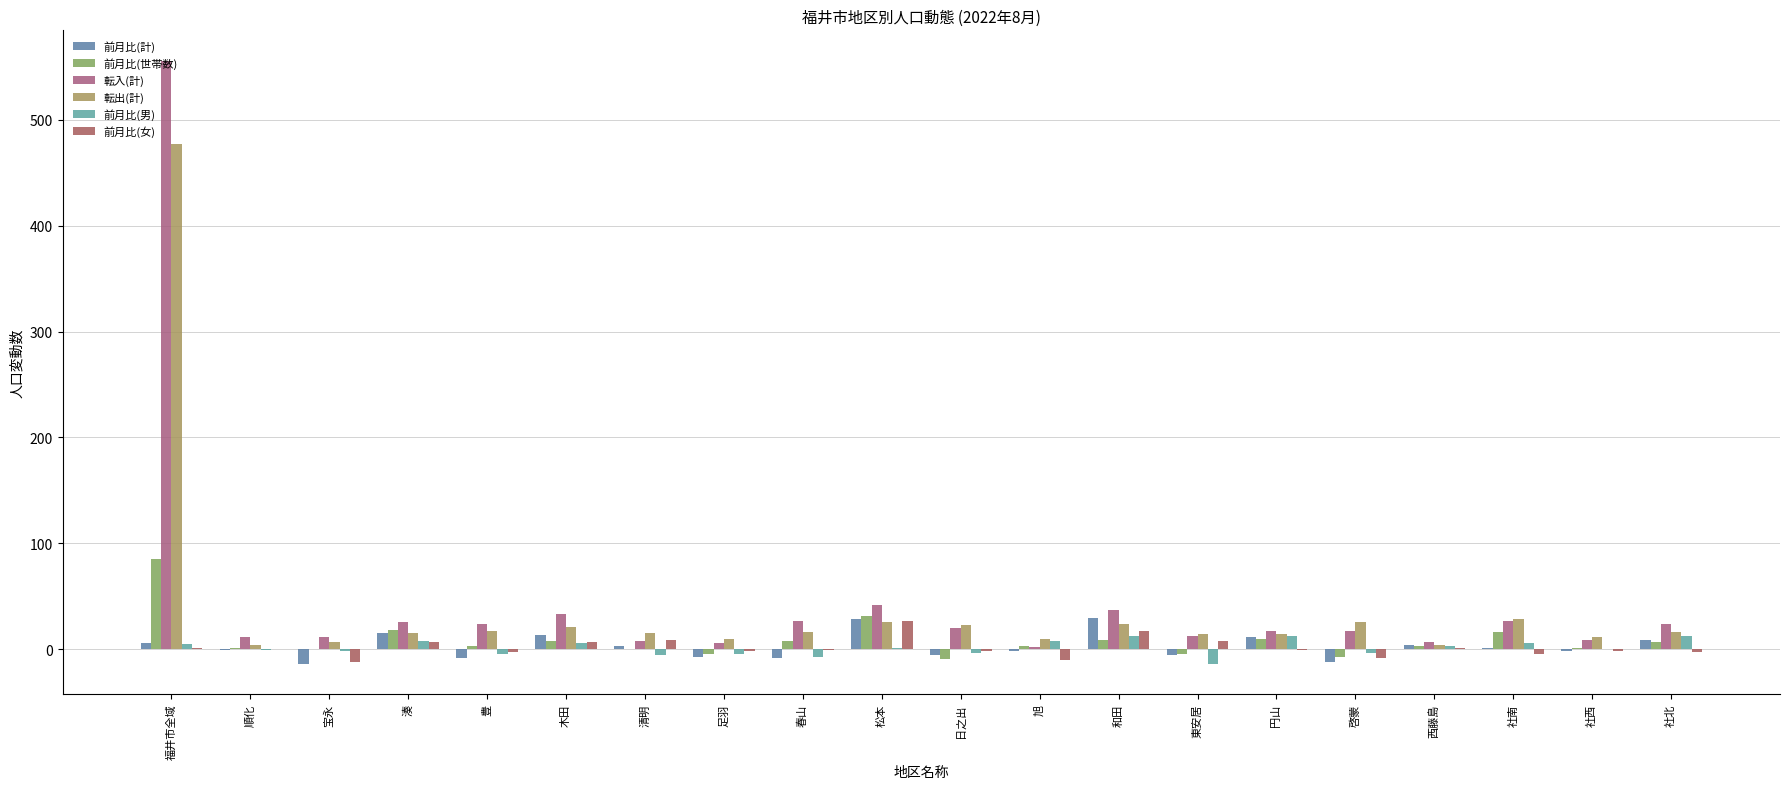

How many groups of bars are there?

20